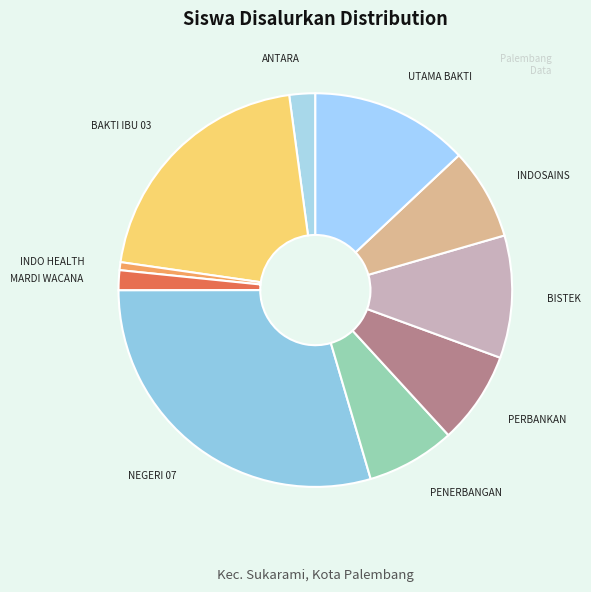

Which has a higher value, MARDI WACANA or NEGERI 07?

NEGERI 07